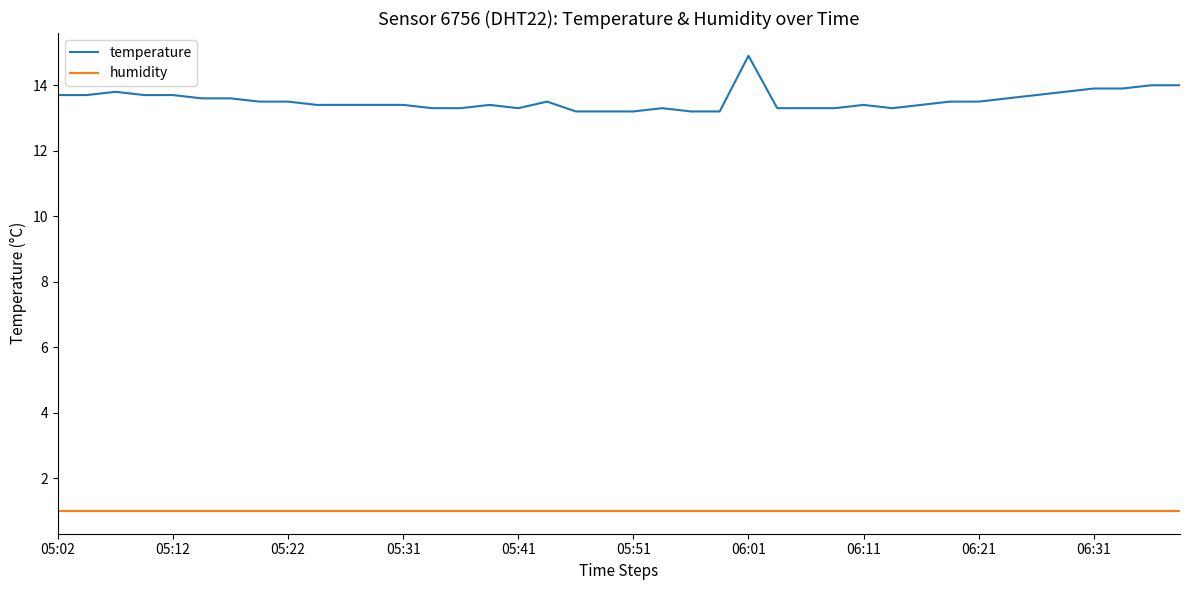

Count the number of categories in the chart.

40